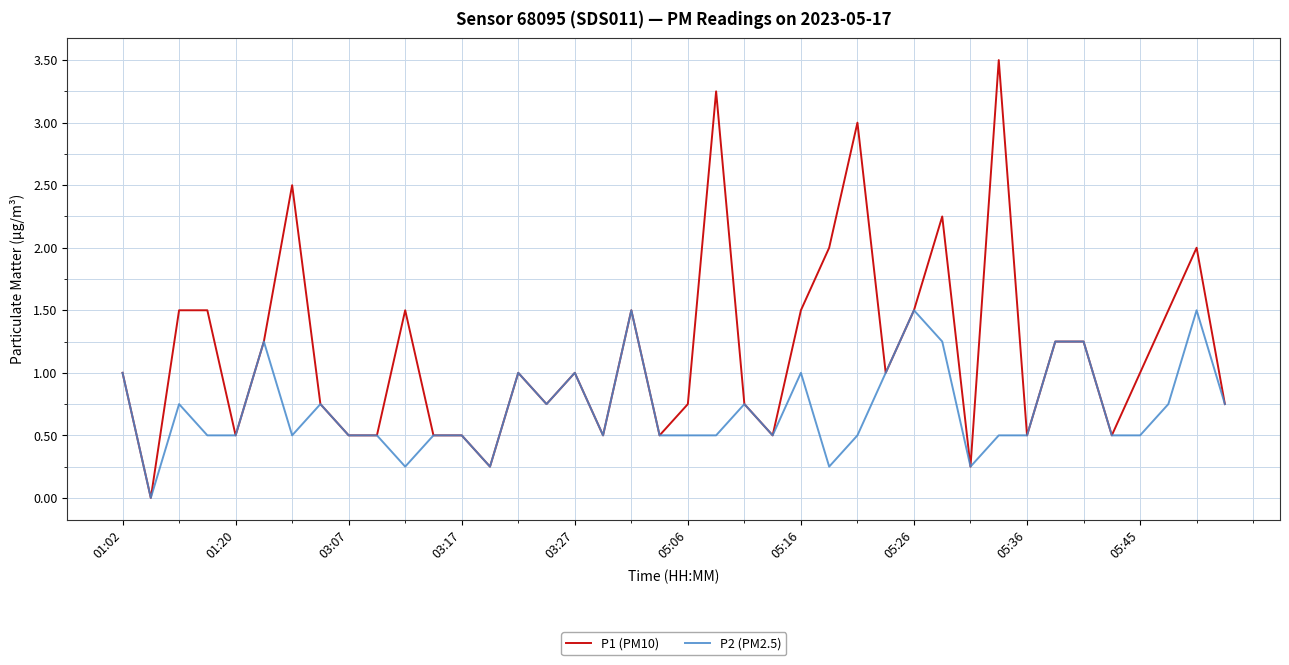

What is the maximum value for P1 (PM10)?

3.5